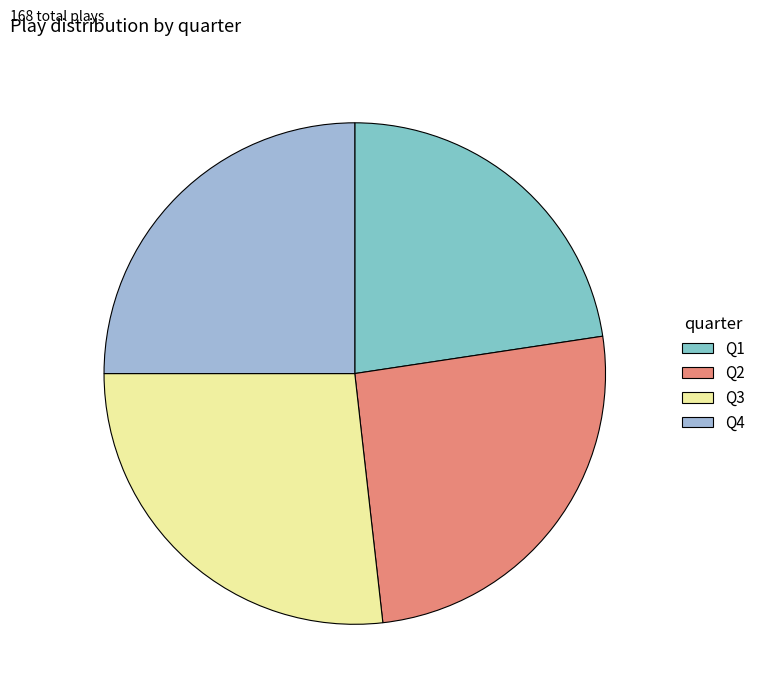

Is it true that Q3 is 27% of the pie?

True